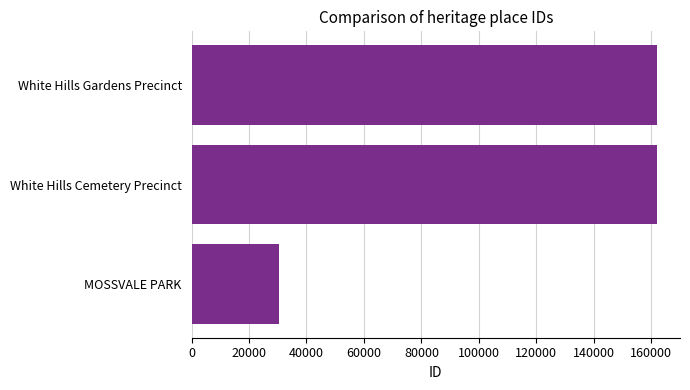

At which category does the chart reach its minimum across all series?

MOSSVALE PARK